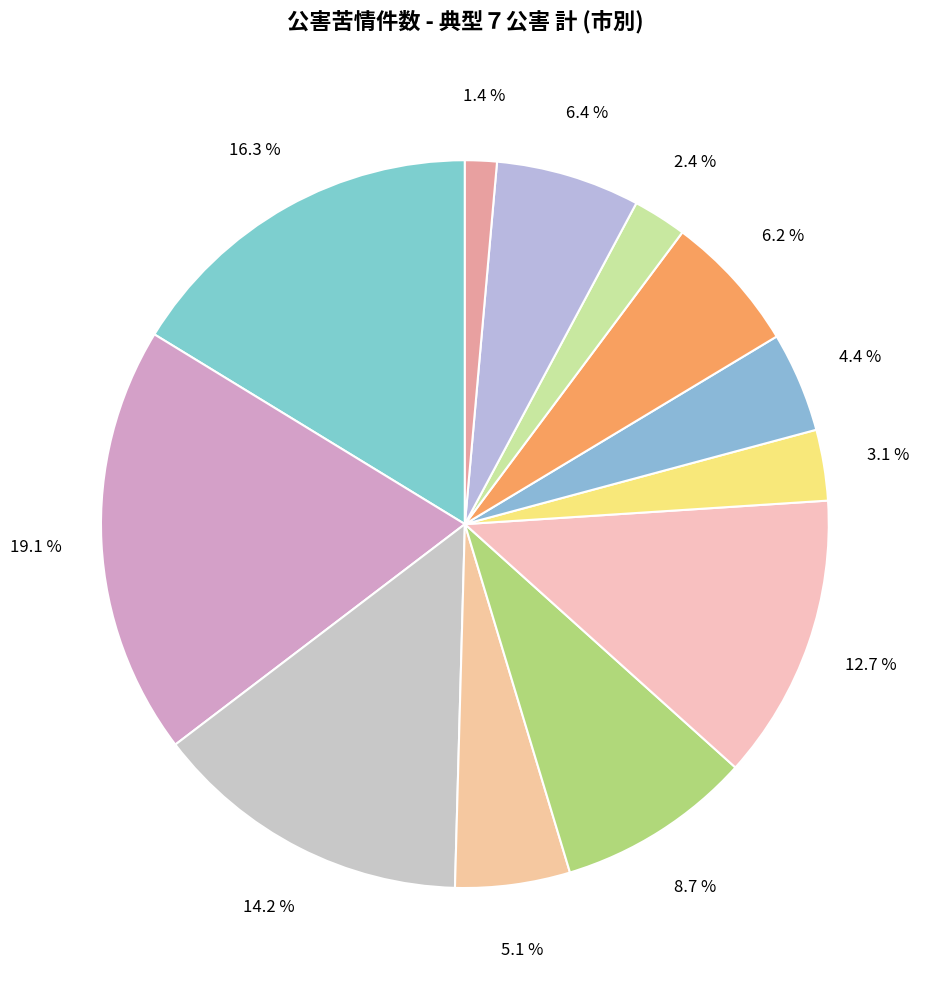

How many segments does this pie chart have?

12